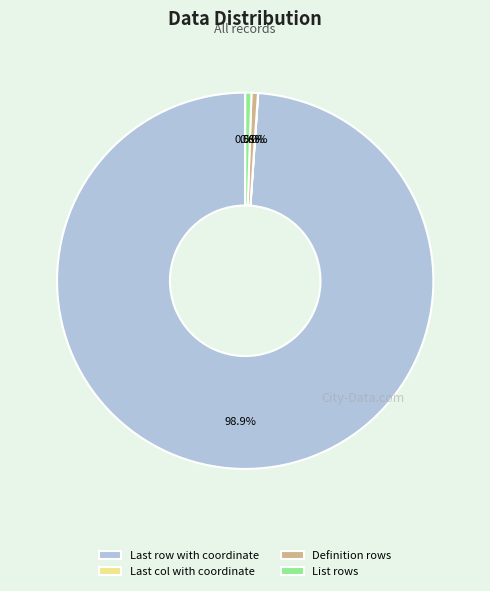

Which category has the biggest portion of the pie?

Last row with coordinate